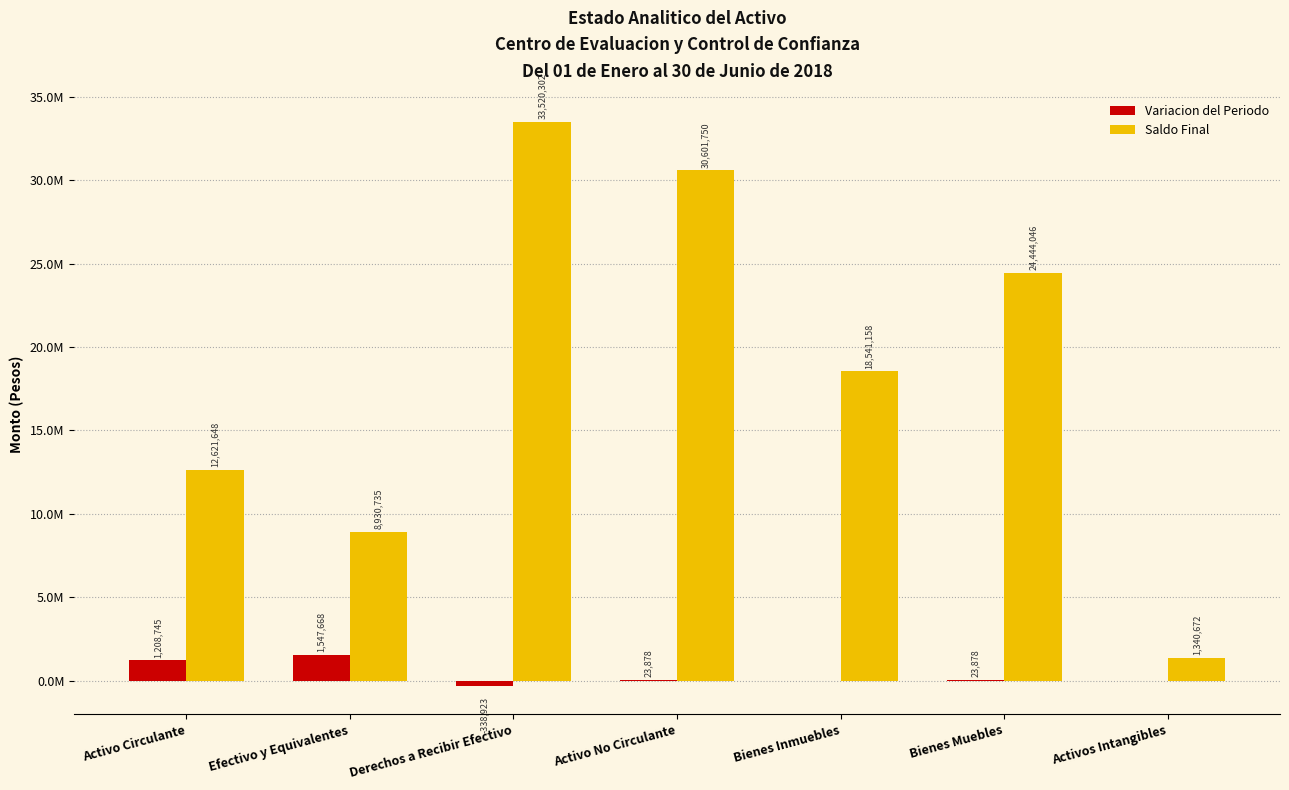

Is the value of Saldo Final at Derechos a Recibir Efectivo greater than the value of Variacion del Periodo at Activo Circulante?

Yes